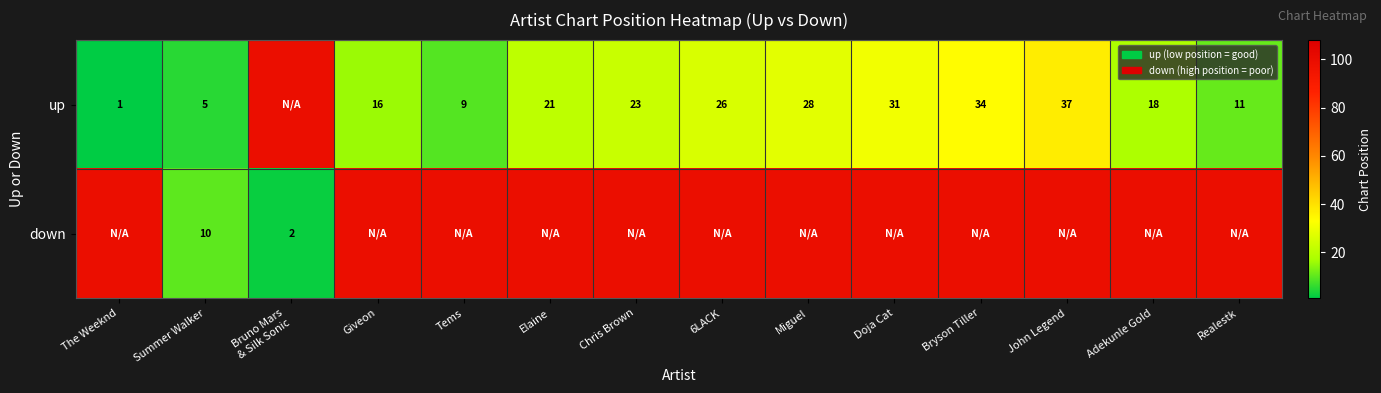

The value of up at Summer Walker is 5. True or false?

True